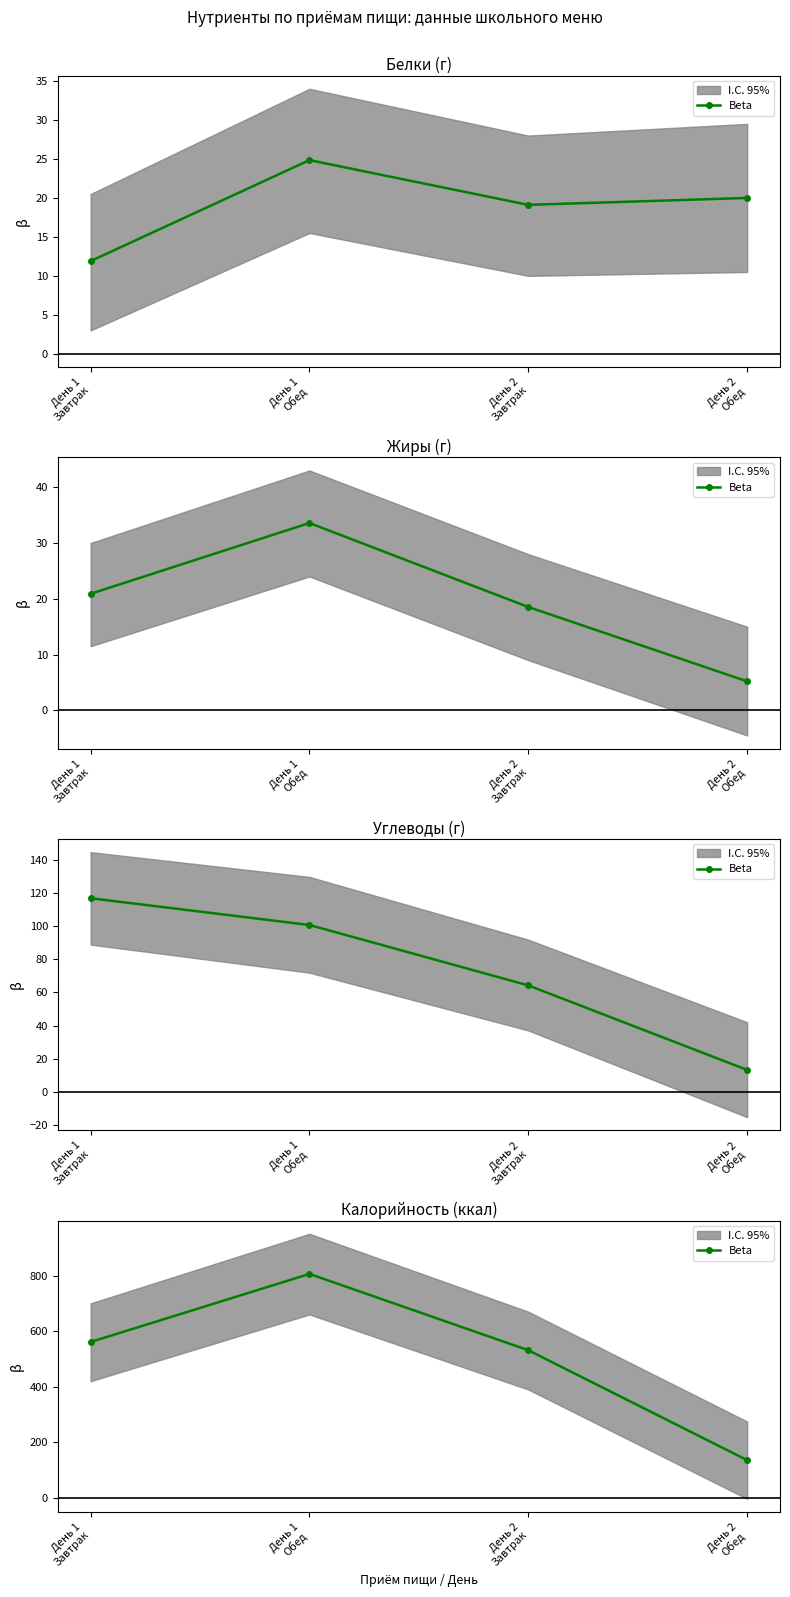

Reading left to right, list all the values displayed in this chart.

561.0	805.7	531.3	136.0